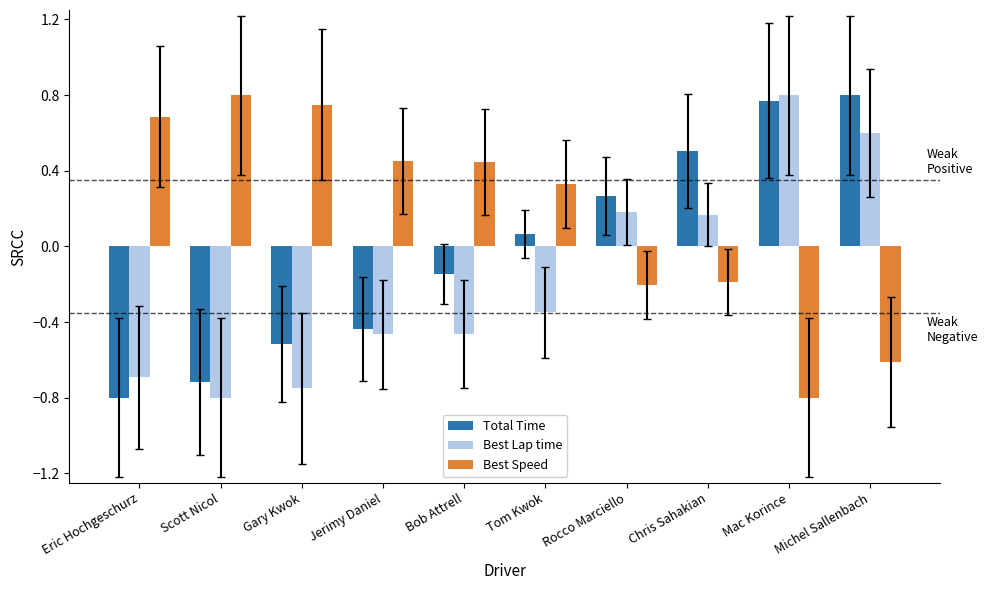

What is the total value across all series at Chris Sahakian?

0.5